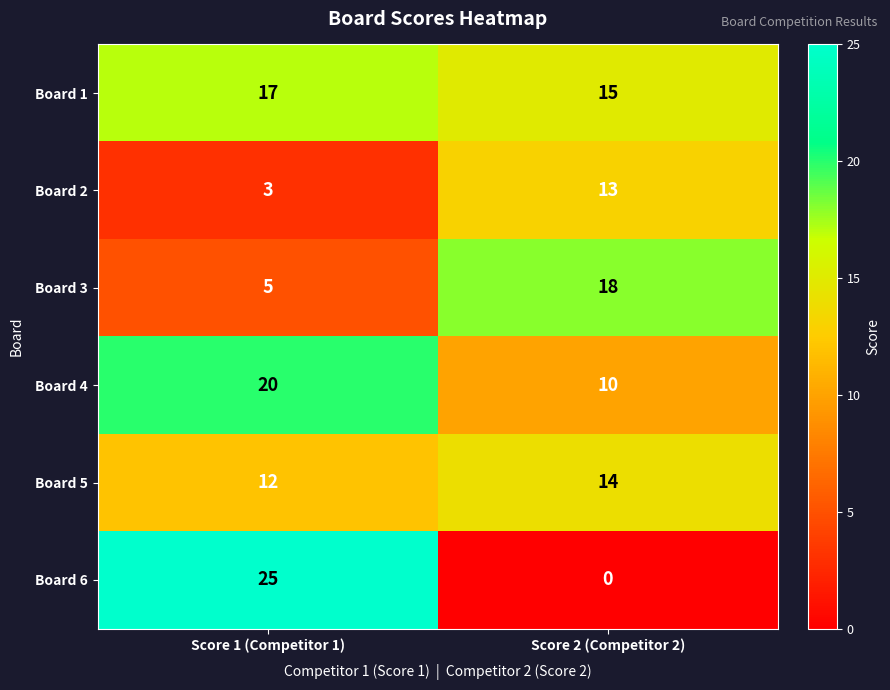

The Board 4 series shows 20 at Score 1 (Competitor 1). True or false?

True